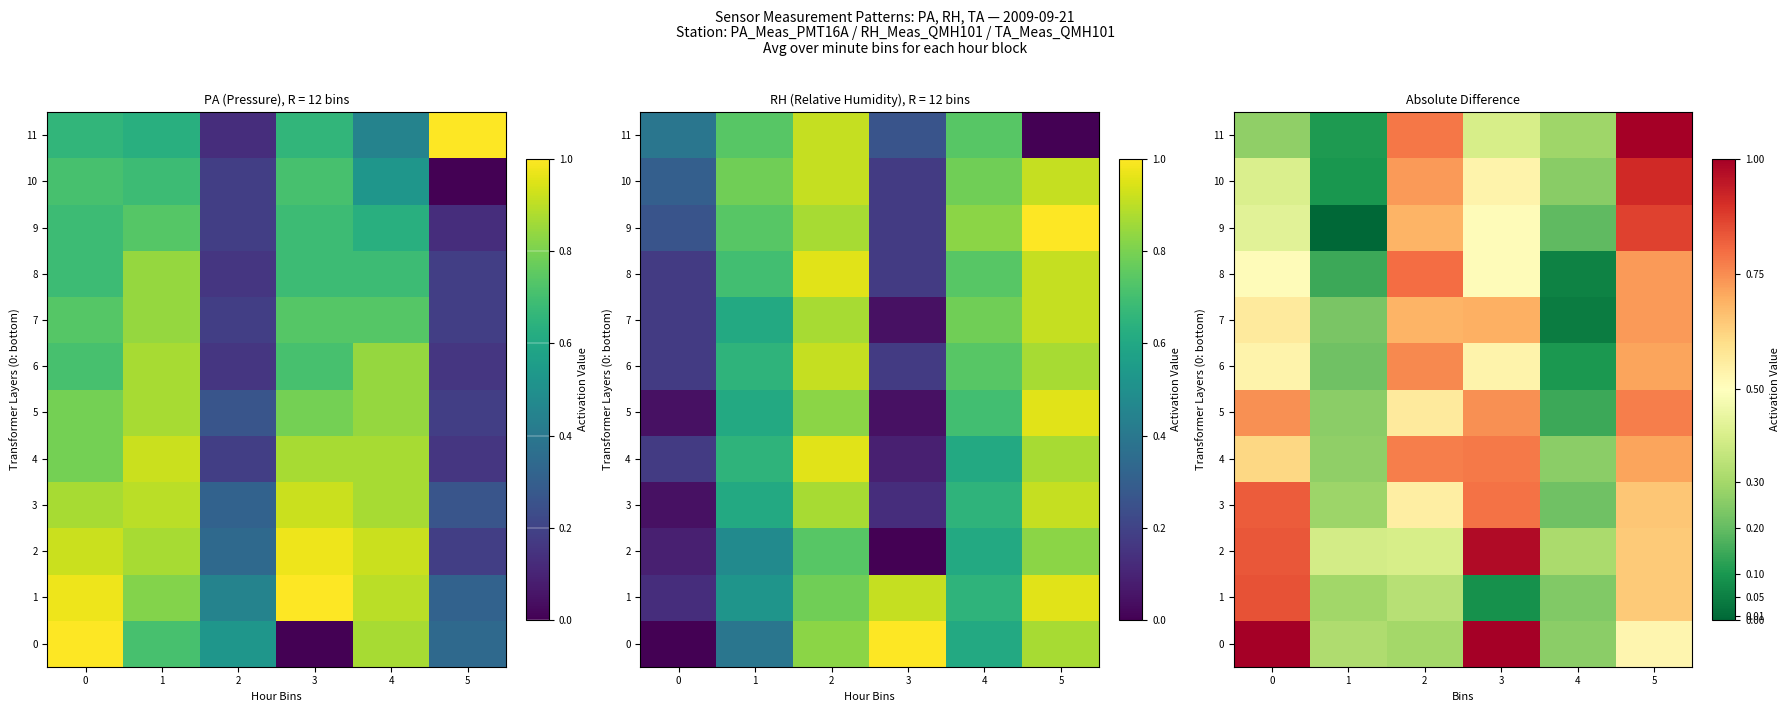

At which label is 11 closest to 0?

1